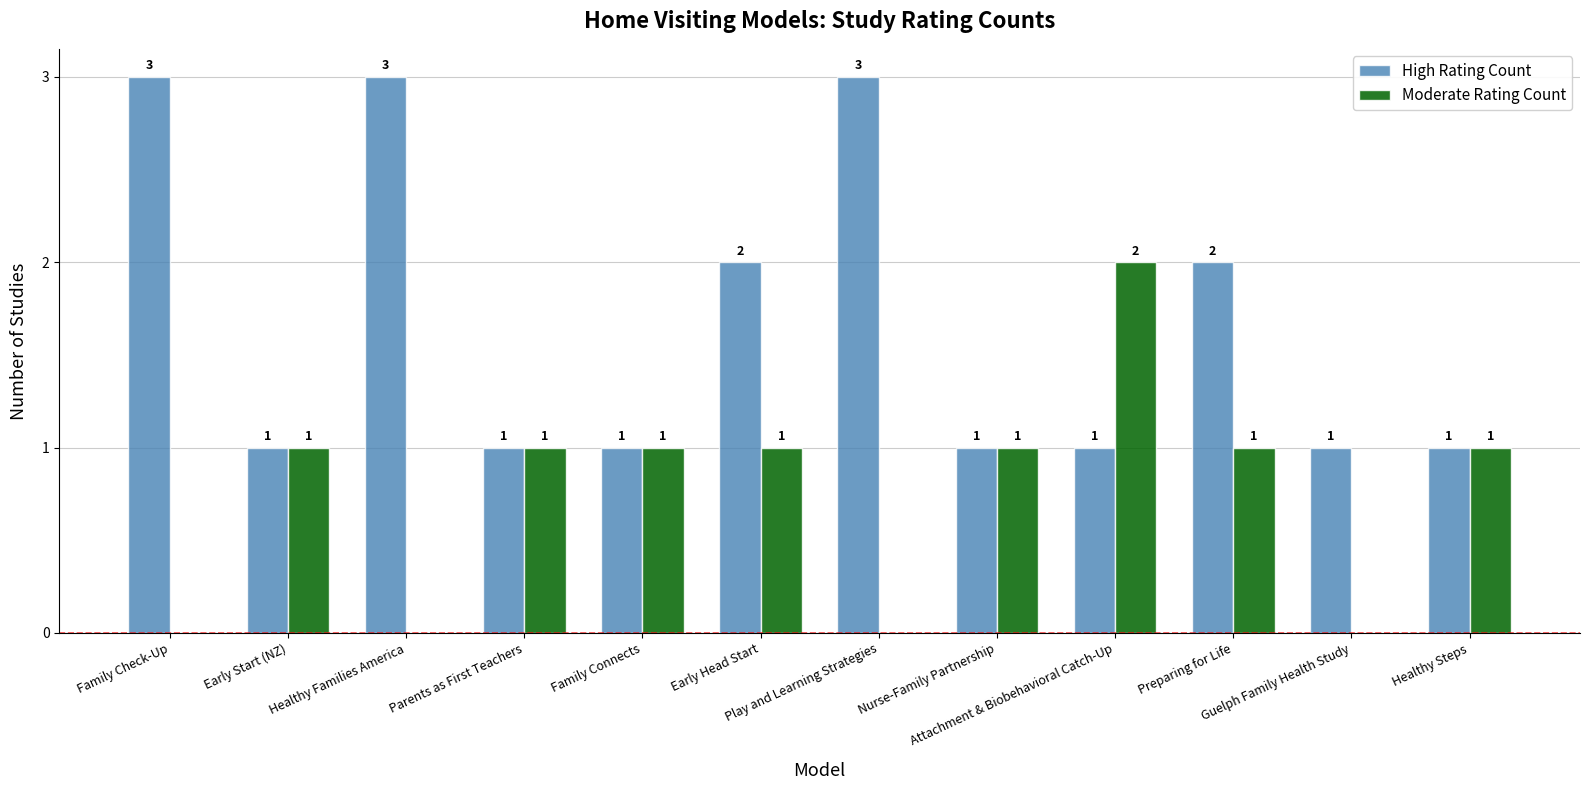

What is the sum of all Moderate Rating Count values?

9